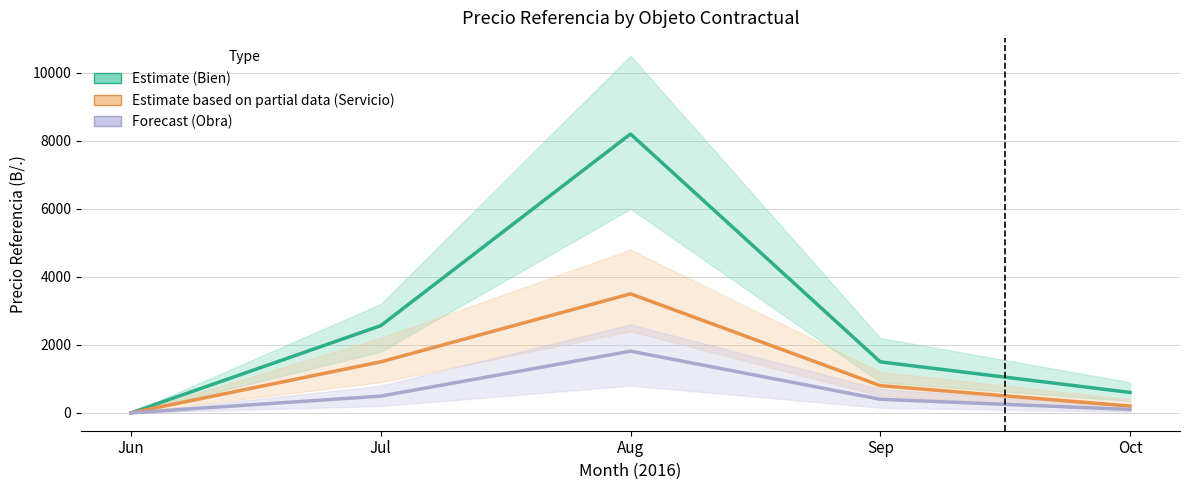

At Sep, list the series in order from largest to smallest.

Bien (Estimate), Servicio (Partial), Obra (Forecast)